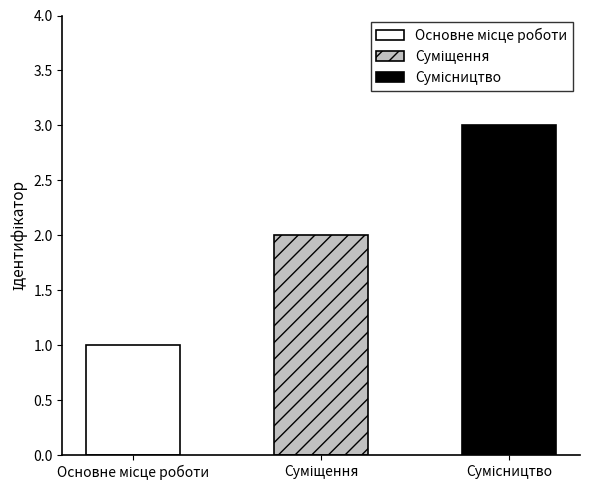

What is the difference between the maximum and minimum values?

2